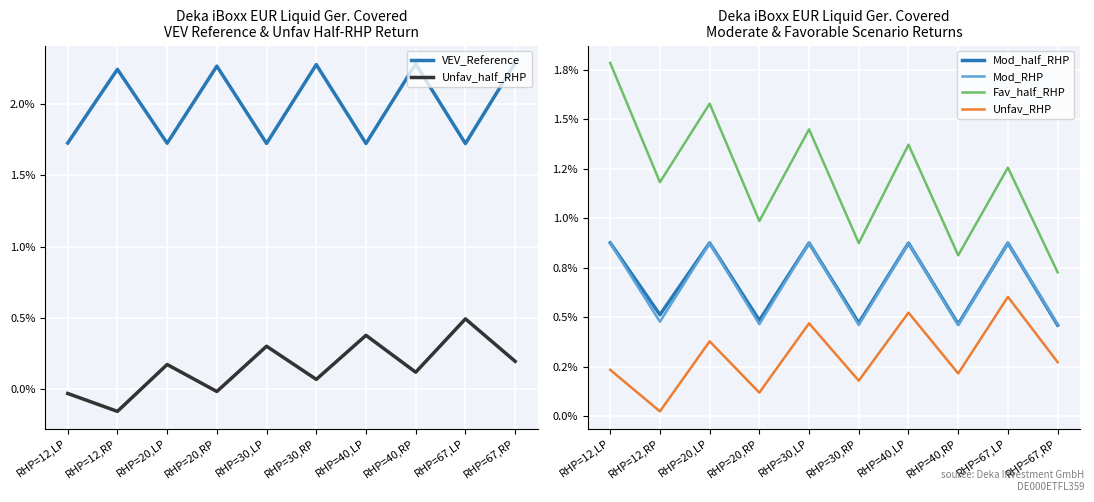

Which series has the largest total across all categories?

VEV_Reference